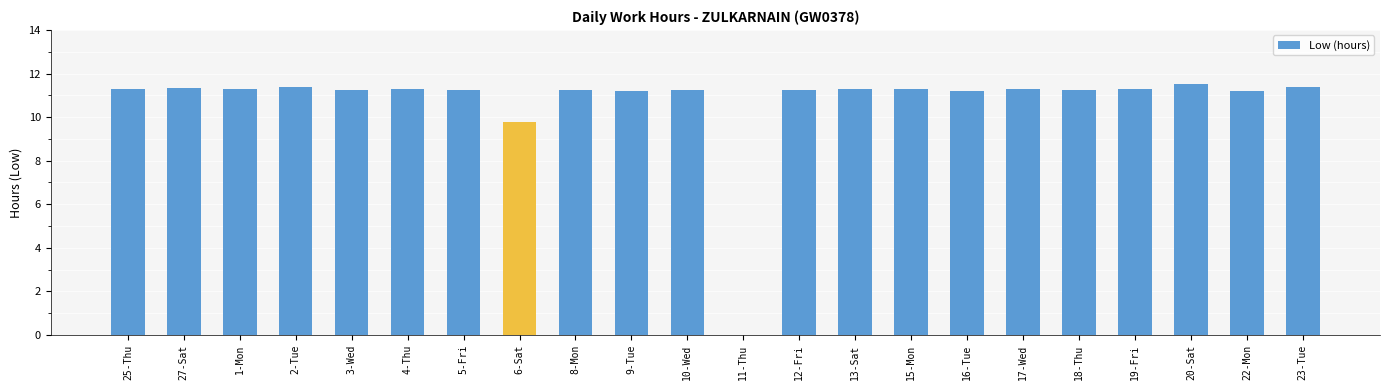

What is the maximum value shown in the chart?

11.5